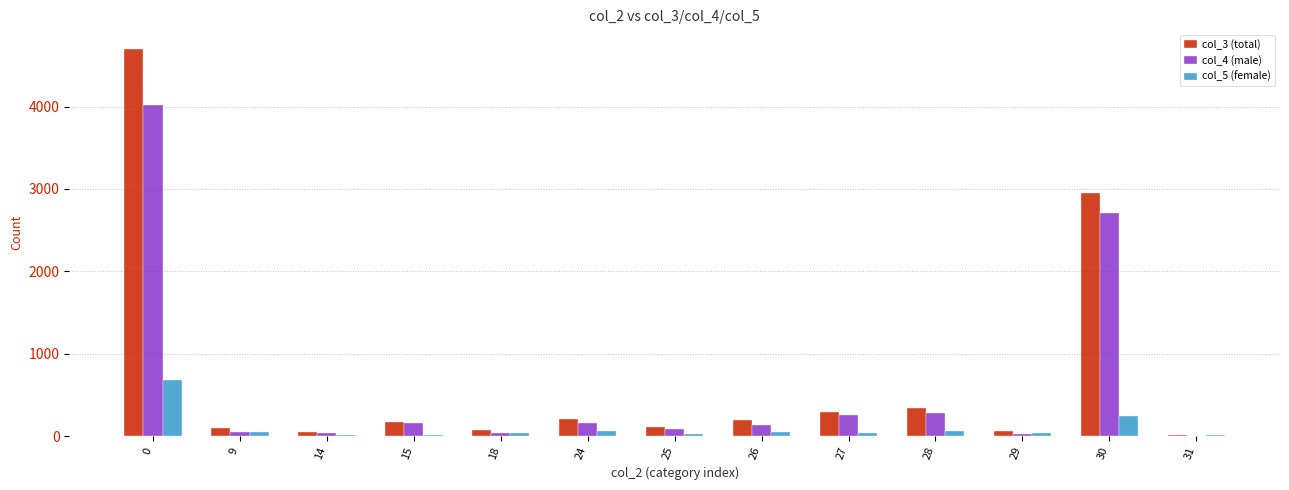

Which series has the widest spread of values?

col_3 (total)